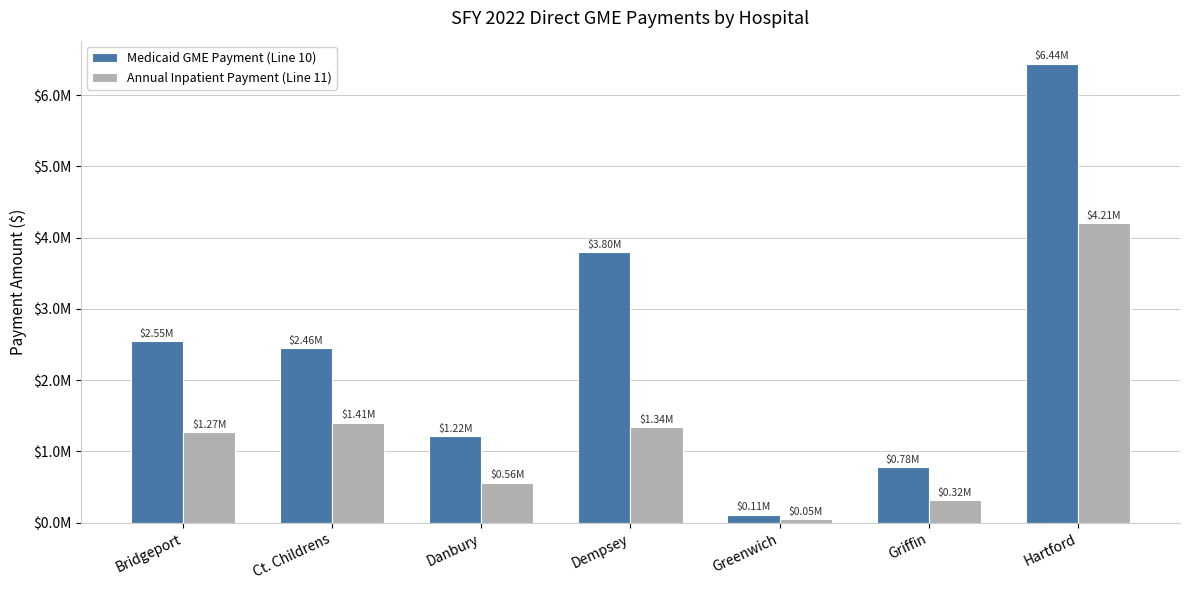

What are all the series names shown in the legend?

Medicaid GME Payment (Line 10), Annual Inpatient Payment (Line 11)